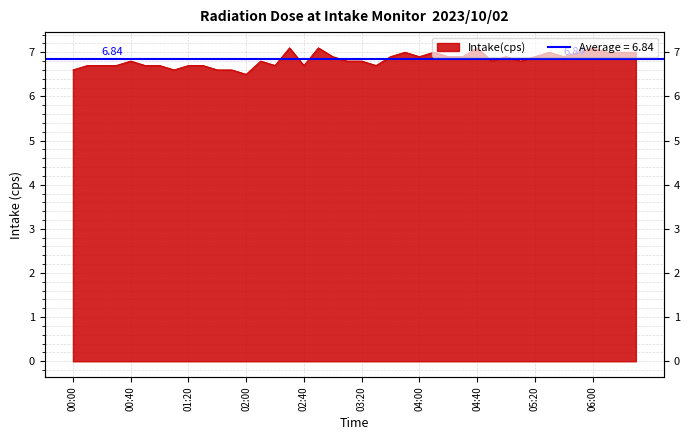

Count the number of data series in this chart.

1